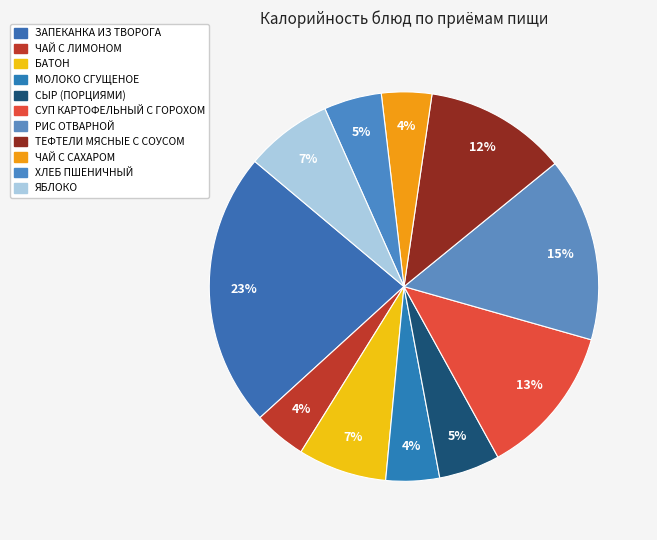

Does ЯБЛОКО represent more than half of the total?

No